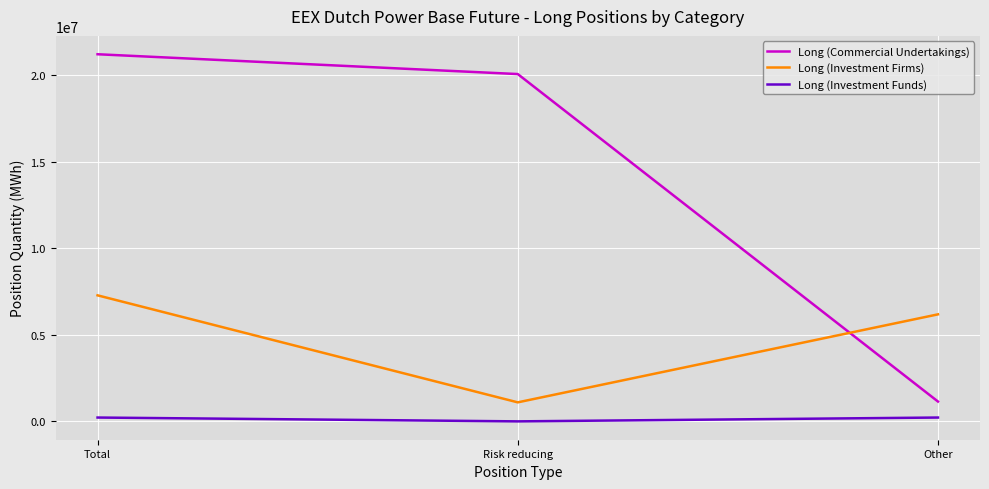

What is the spread (max minus min) of values at Risk reducing?

20049553